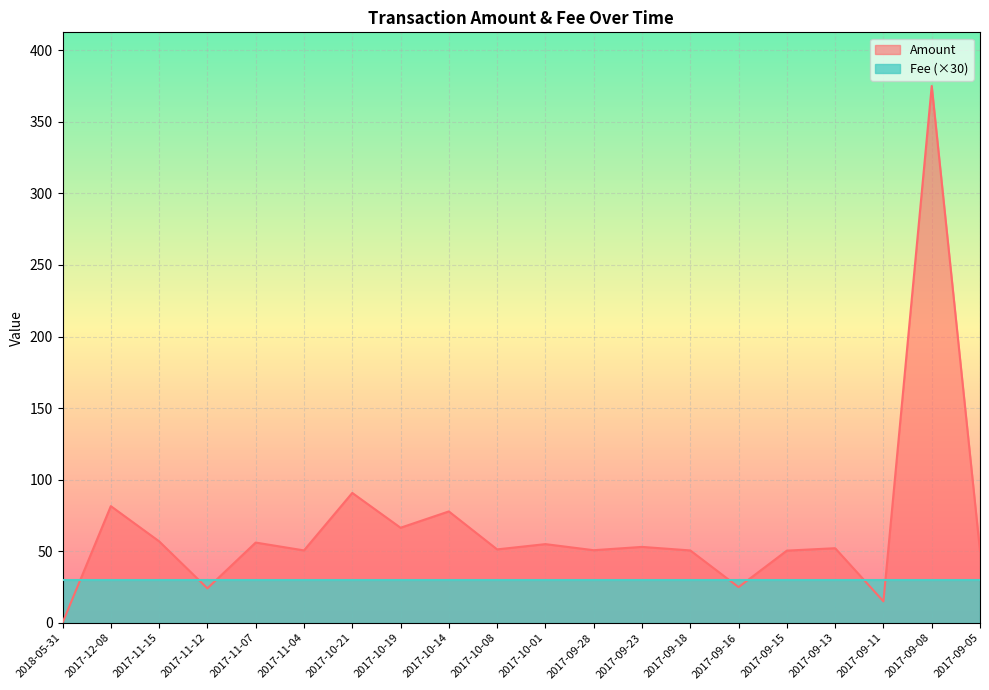

What is the sum of all values?

1332.5